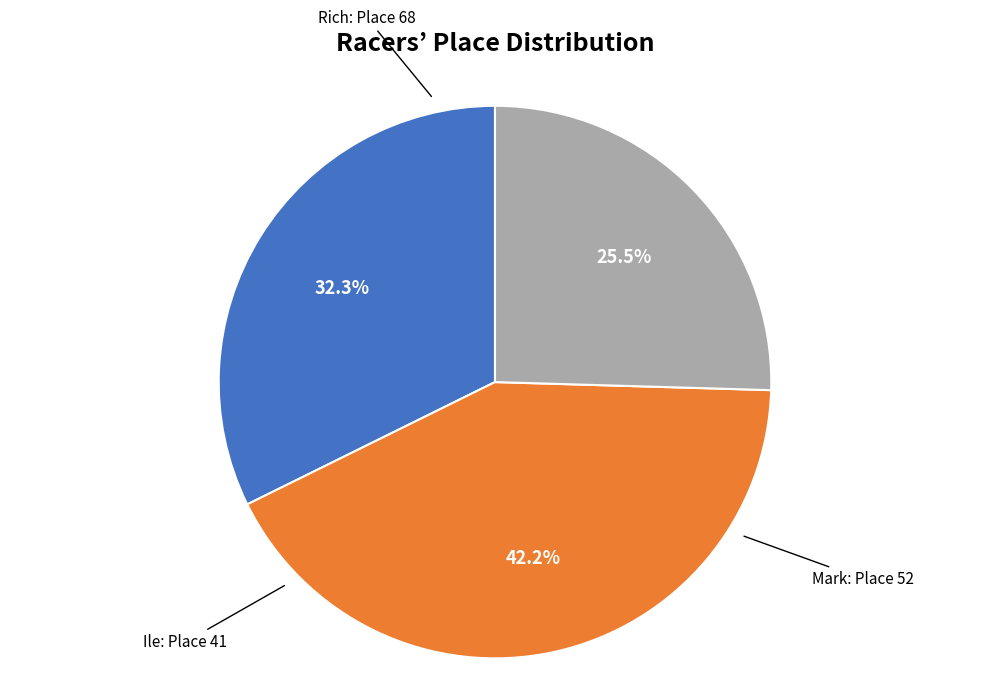

Is there a majority slice in this chart?

No